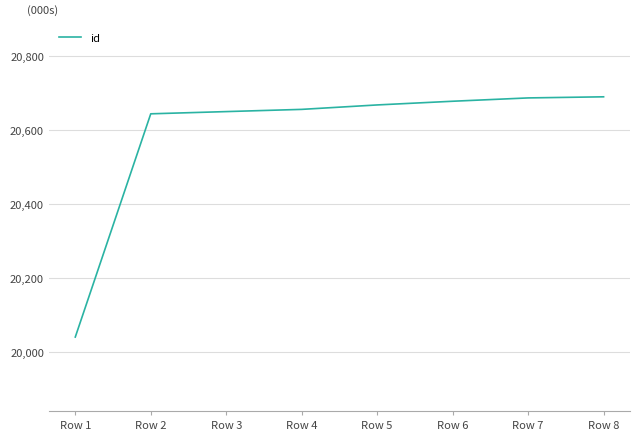

What is the maximum value shown in the chart?

20690